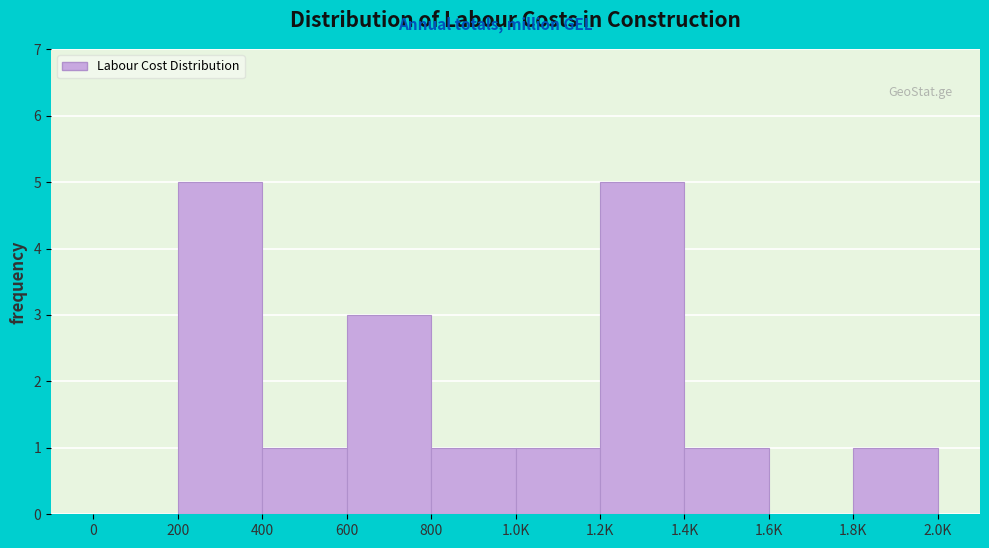

Reading right to left, list all the values displayed in this chart.

1.8K=1	1.6K=0	1.4K=1	1.2K=5	1.0K=1	800=1	600=3	400=1	200=5	0=0